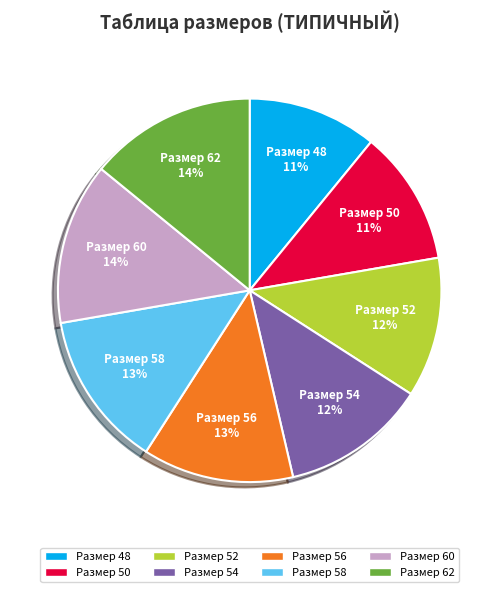

Is there any slice that represents more than half of the pie?

No